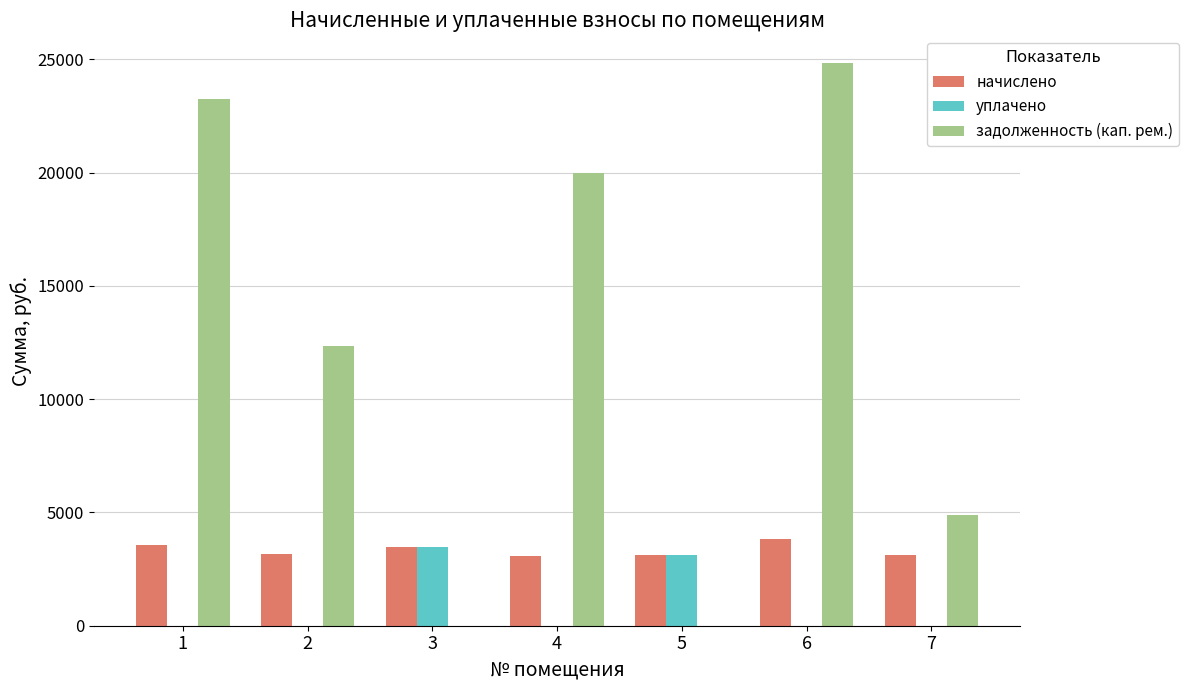

Which series has the largest total across all categories?

задолженность (кап. рем.)